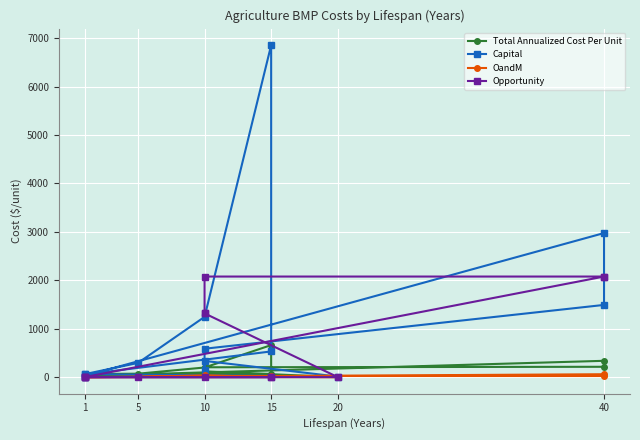

Between which two adjacent categories do Capital and Total Annualized Cost Per Unit first intersect?

1 and 40